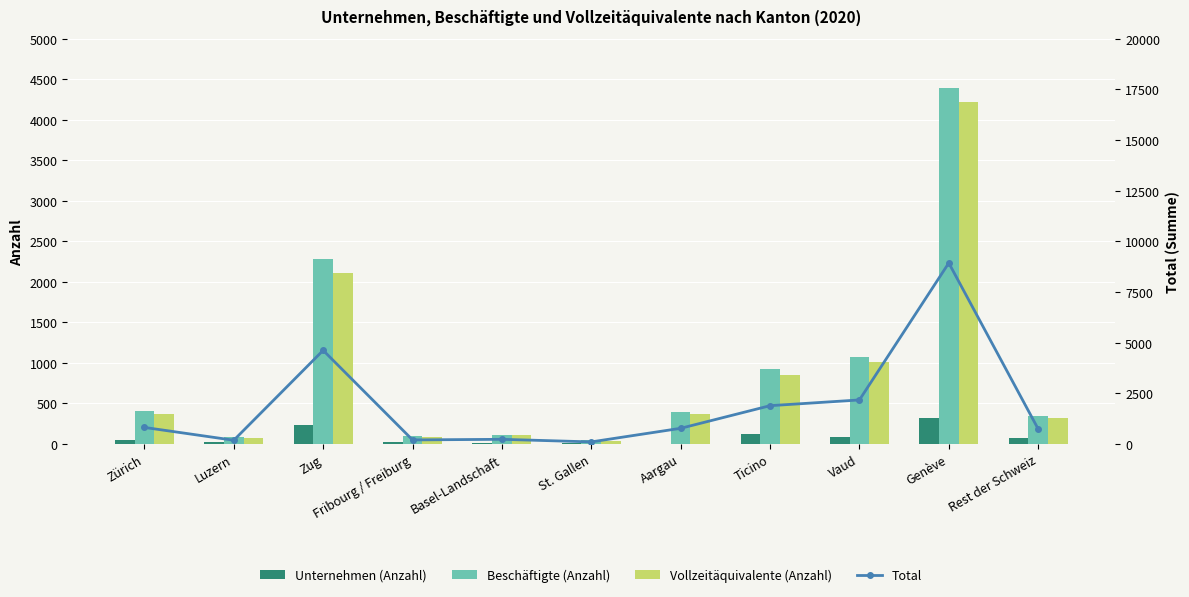

List the series in order of their peak value, highest first.

Total, Beschäftigte (Anzahl), Vollzeitäquivalente (Anzahl), Unternehmen (Anzahl)